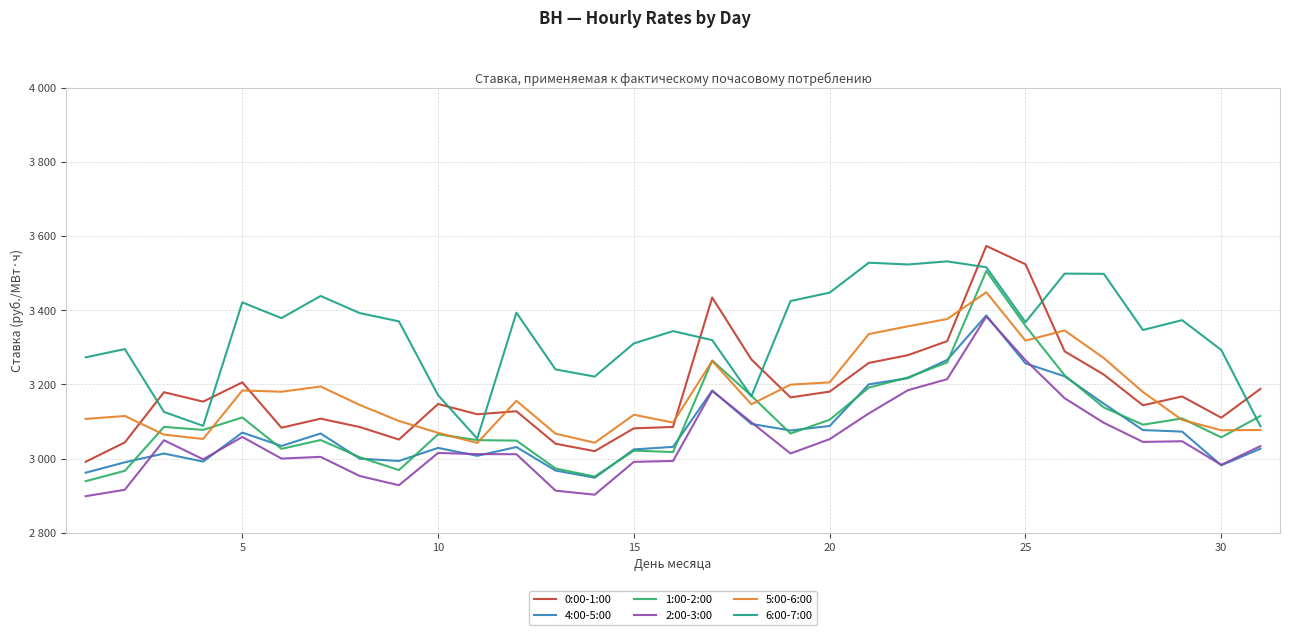

Reading right to left, list all the values displayed in this chart.

0:00-1:00: 3188.0	3110.4	3167.7	3143.8	3226.7	3289.4	3524.3	3573.7	3316.9	3279.1	3258.1	3180.7	3165.1	3267.6	3434.6	3085.3	3081.6	3020.1	3040.0	3127.8	3119.6	3147.2	3051.4	3085.2	3107.8	3083.3	3205.7	3153.7	3179.1	3043.7	2991.4
4:00-5:00: 3026.6	2981.8	3072.8	3077.0	3148.2	3222.0	3256.9	3386.3	3266.3	3217.0	3200.4	3088.0	3075.9	3093.6	3183.7	3031.6	3024.8	2948.4	2967.7	3031.2	3007.5	3028.9	2993.6	2999.8	3067.8	3034.1	3070.2	2992.0	3013.6	2990.0	2961.9
1:00-2:00: 3115.1	3057.3	3108.4	3091.5	3138.0	3224.7	3358.1	3506.2	3259.6	3219.1	3191.6	3104.8	3067.6	3169.6	3264.7	3017.7	3021.4	2951.5	2973.3	3048.5	3049.8	3065.6	2969.0	3003.7	3050.1	3026.3	3111.0	3077.4	3085.5	2966.9	2939.0
2:00-3:00: 3033.7	2983.2	3046.8	3045.0	3096.6	3163.0	3265.8	3383.4	3214.2	3184.7	3121.9	3052.5	3013.8	3097.9	3182.5	2993.6	2991.2	2902.6	2913.5	3011.9	3012.1	3015.2	2928.1	2953.0	3004.6	3000.1	3058.4	2998.1	3049.5	2915.9	2898.5
5:00-6:00: 3077.2	3076.4	3104.4	3179.7	3271.2	3345.8	3318.3	3448.8	3376.6	3356.9	3336.0	3205.6	3199.5	3146.6	3263.5	3097.3	3118.3	3042.8	3067.2	3156.0	3042.2	3069.5	3101.5	3144.8	3194.5	3180.4	3183.7	3052.9	3064.6	3115.0	3107.1
6:00-7:00: 3087.4	3293.2	3373.5	3346.9	3498.5	3499.1	3368.1	3516.2	3532.1	3523.8	3528.6	3447.8	3425.1	3168.2	3319.7	3344.0	3310.8	3221.3	3240.5	3393.6	3053.8	3171.0	3370.3	3392.5	3438.8	3379.1	3421.4	3088.3	3125.9	3295.5	3273.3